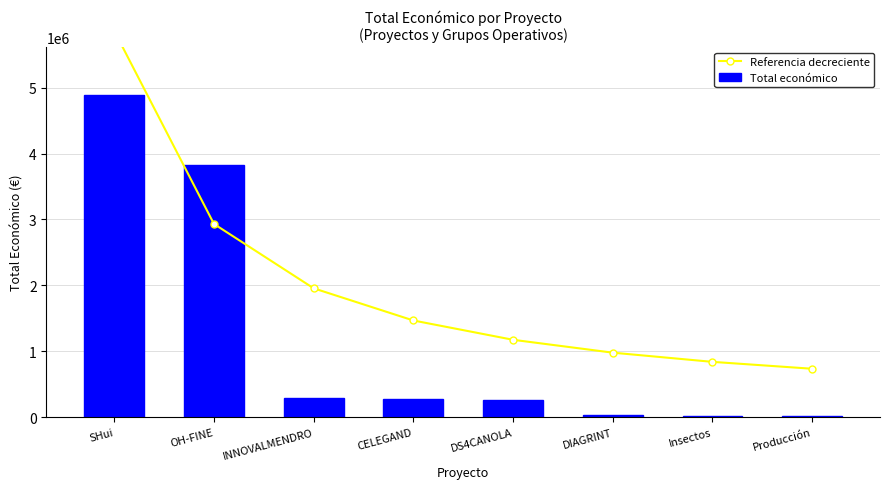

Reading left to right, extract all data points from this chart.

Referencia decreciente: 5861391.6	2930695.8	1953797.2	1465347.9	1172278.3	976898.6	837341.7	732673.9
Total económico: 4884493.0	3823271.0	287260.0	272024.0	257816.0	37924.0	11809.0	18200.0